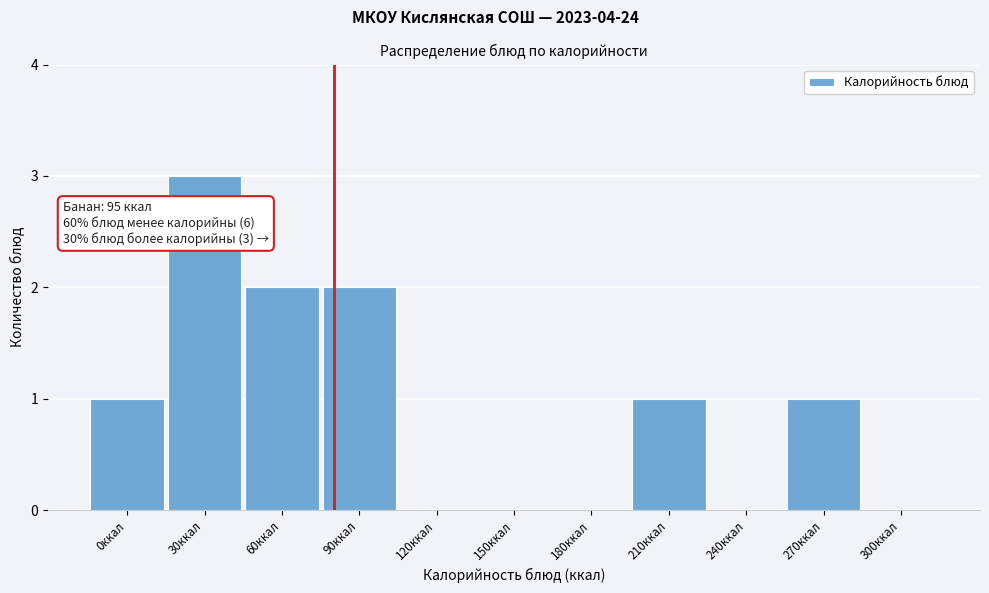

Reading left to right, what are all the values shown in this chart?

0ккал=1	30ккал=3	60ккал=2	90ккал=2	120ккал=0	150ккал=0	180ккал=0	210ккал=1	240ккал=0	270ккал=1	300ккал=0